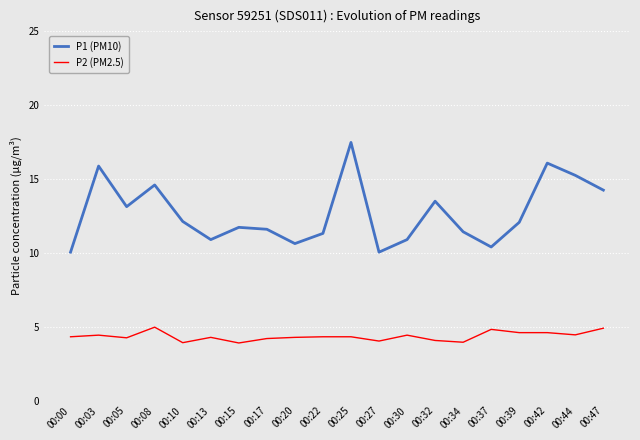

Count the number of categories in the chart.

20